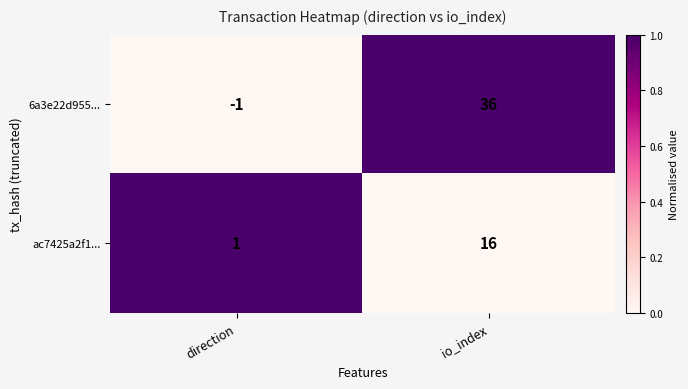

Which series has the largest total across all categories?

6a3e22d955...